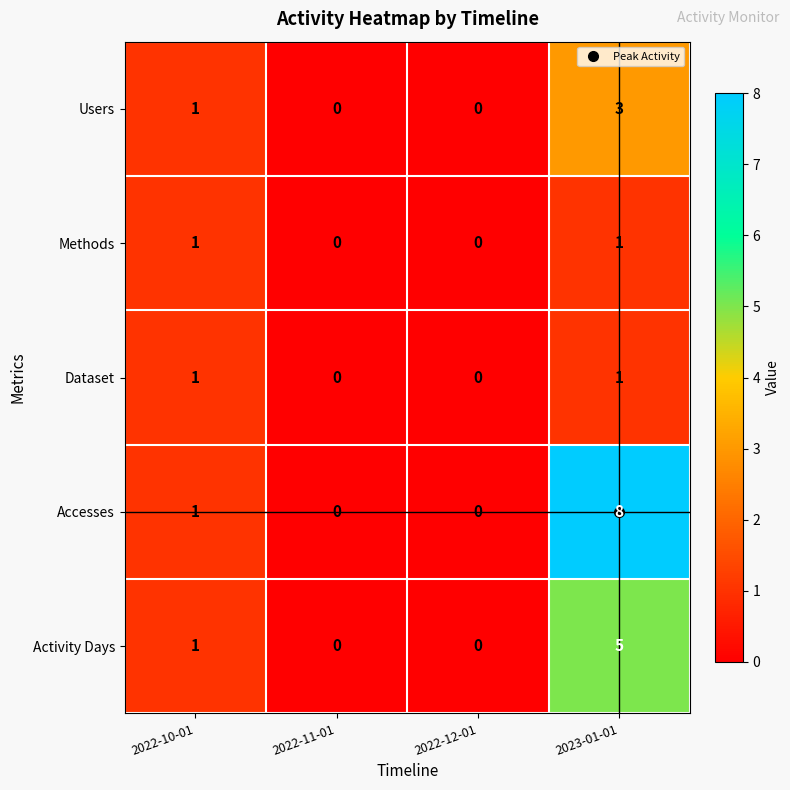

At which label does Users reach its peak?

2023-01-01